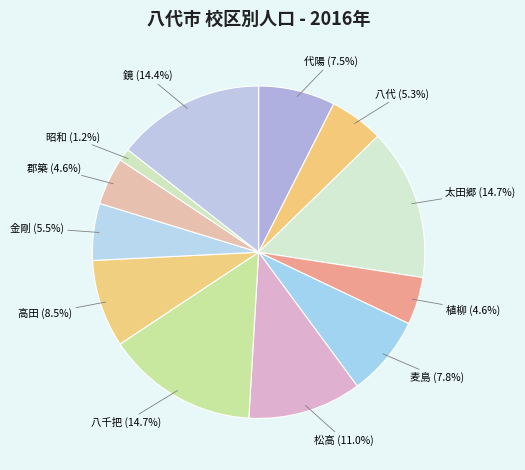

Is there a majority slice in this chart?

No